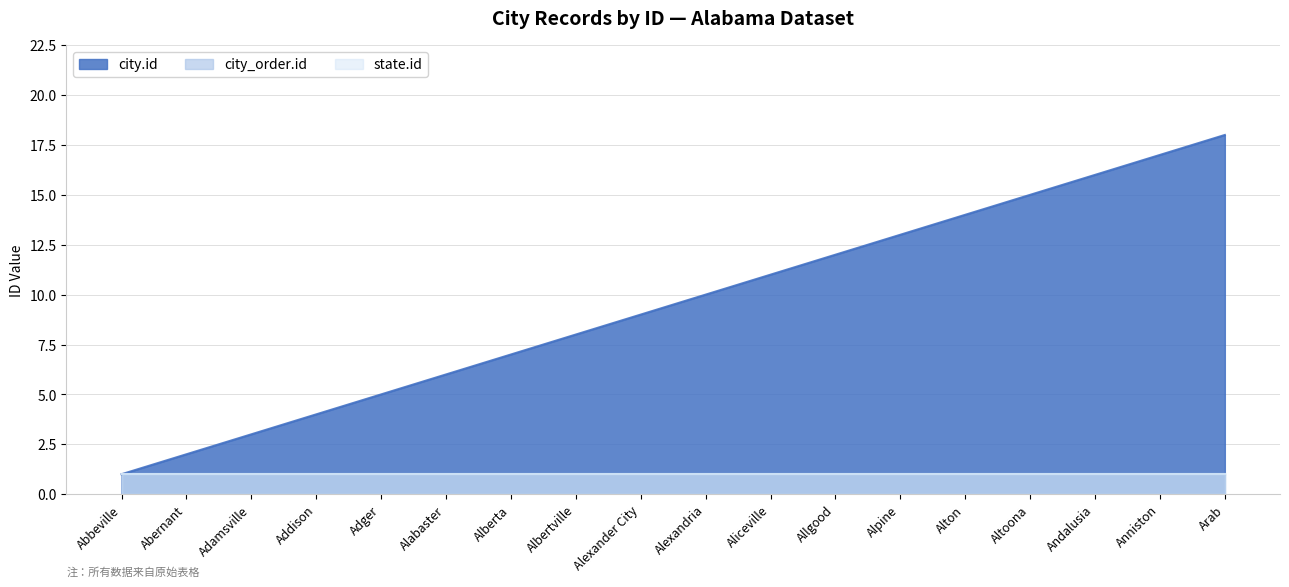

Reading right to left, what are all the values shown in this chart?

city.id: Arab=18	Anniston=17	Andalusia=16	Altoona=15	Alton=14	Alpine=13	Allgood=12	Aliceville=11	Alexandria=10	Alexander City=9	Albertville=8	Alberta=7	Alabaster=6	Adger=5	Addison=4	Adamsville=3	Abernant=2	Abbeville=1
city_order.id: Arab=1	Anniston=1	Andalusia=1	Altoona=1	Alton=1	Alpine=1	Allgood=1	Aliceville=1	Alexandria=1	Alexander City=1	Albertville=1	Alberta=1	Alabaster=1	Adger=1	Addison=1	Adamsville=1	Abernant=1	Abbeville=1
state.id: Arab=1	Anniston=1	Andalusia=1	Altoona=1	Alton=1	Alpine=1	Allgood=1	Aliceville=1	Alexandria=1	Alexander City=1	Albertville=1	Alberta=1	Alabaster=1	Adger=1	Addison=1	Adamsville=1	Abernant=1	Abbeville=1